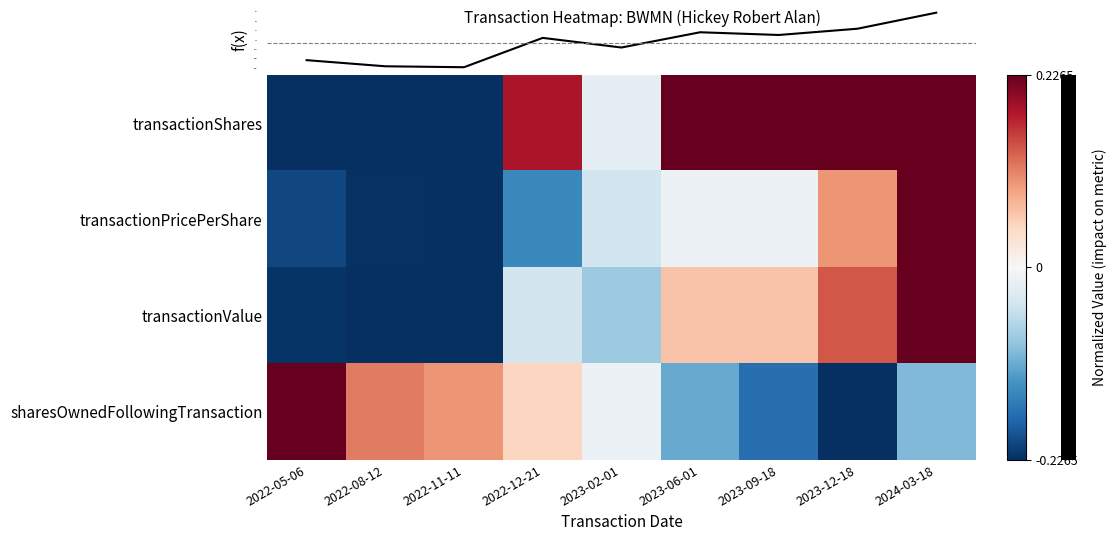

True or false: transactionPricePerShare has a value of -0.1 at 2022-08-12.

False